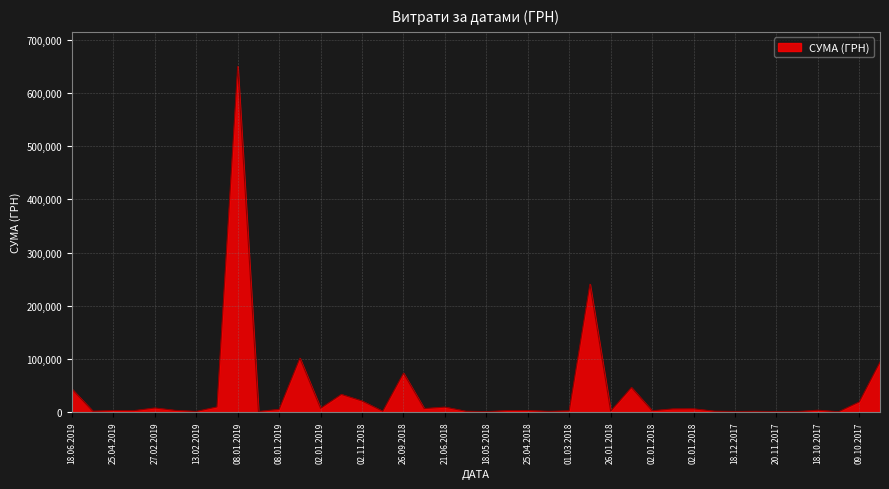

What is the difference between the maximum and minimum values?

649662.2